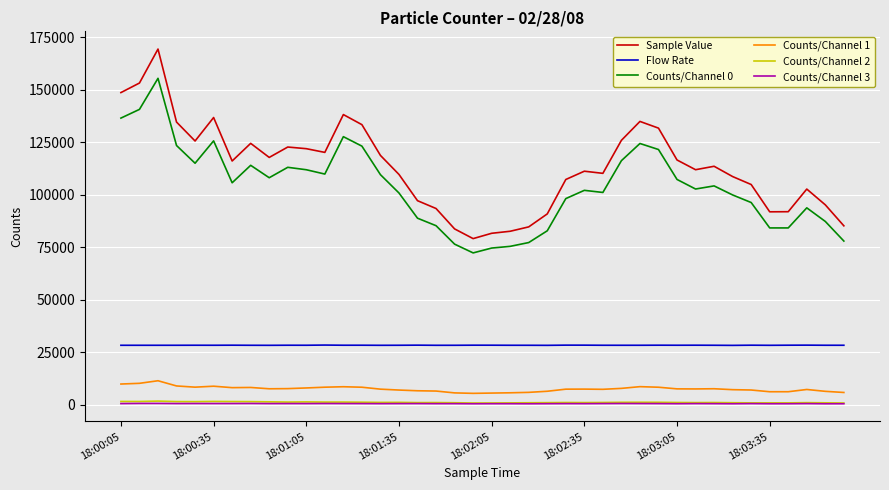

Which series has the largest total across all categories?

Sample Value